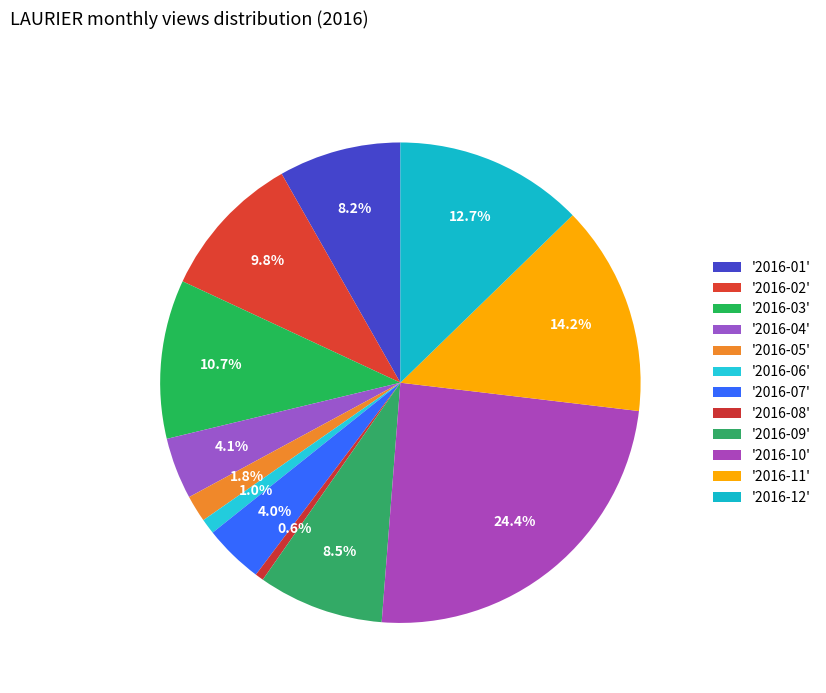

Which slice is the largest?

2016-10